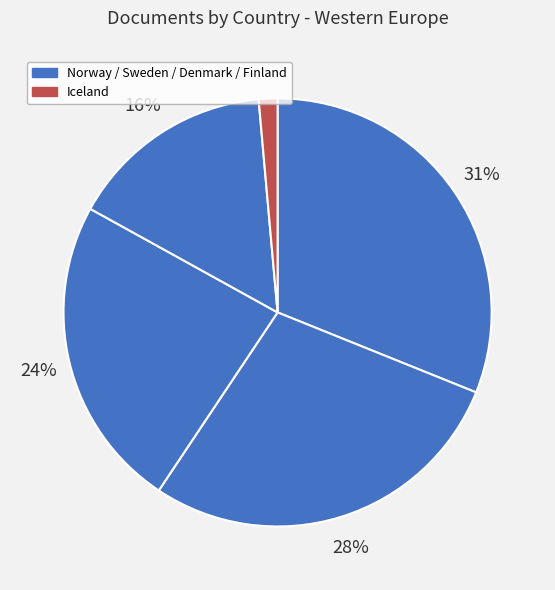

What is the largest slice in the pie chart?

Norway